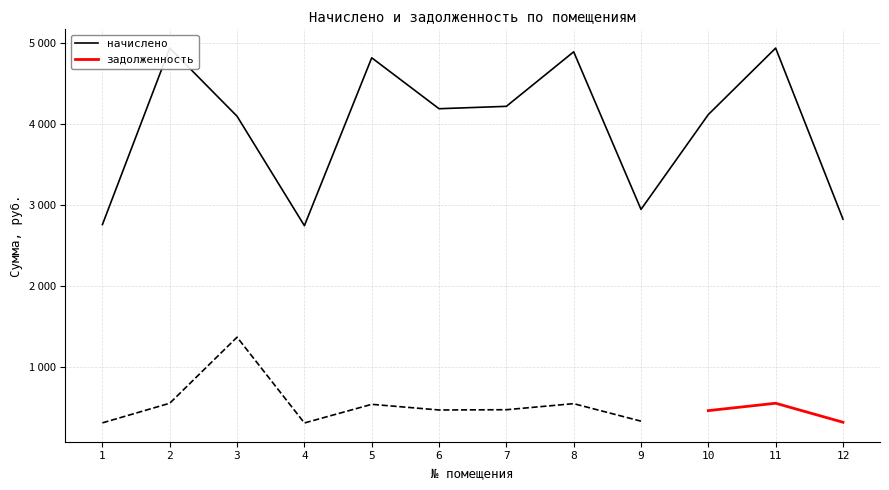

Read the value at 6.

4190.4